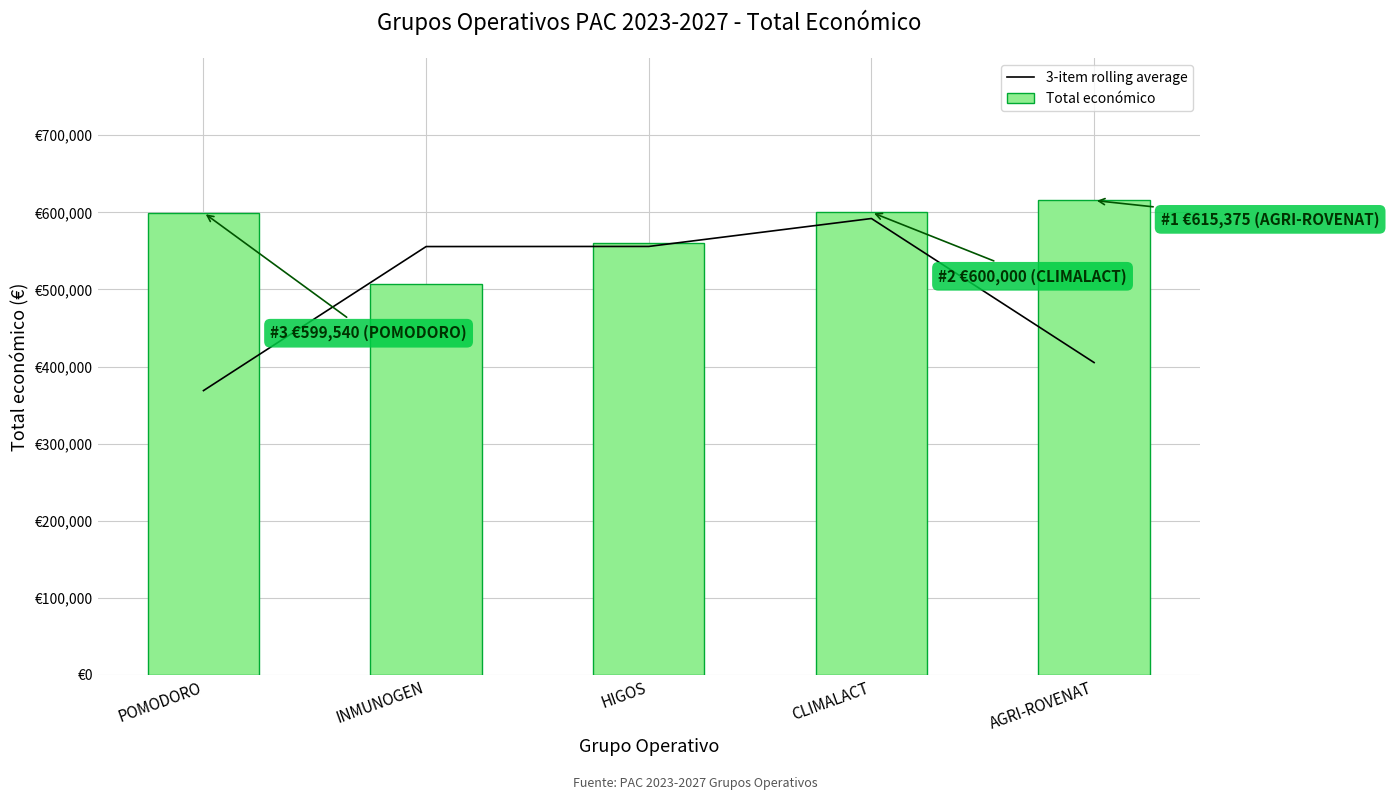

Where does the 3-item rolling average series first go above 555590?

INMUNOGEN